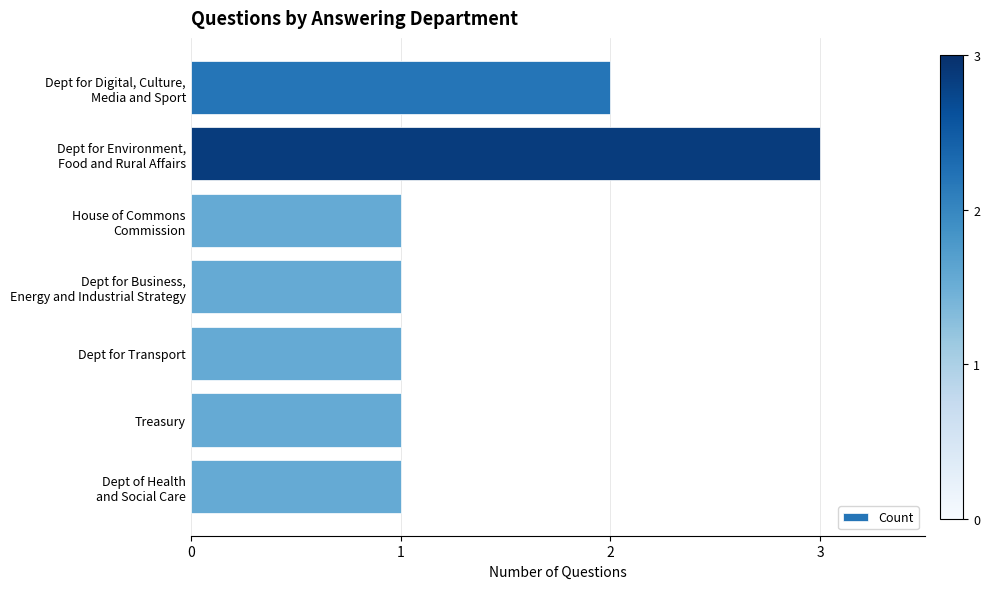

What is the label of the 3rd bar from the bottom?

Dept for Transport